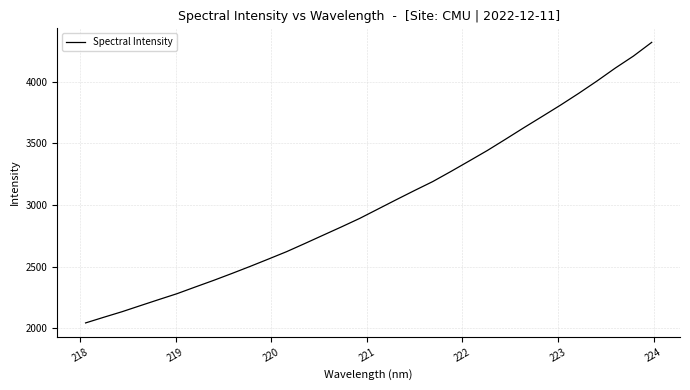

What is the greatest value displayed?

4318.6